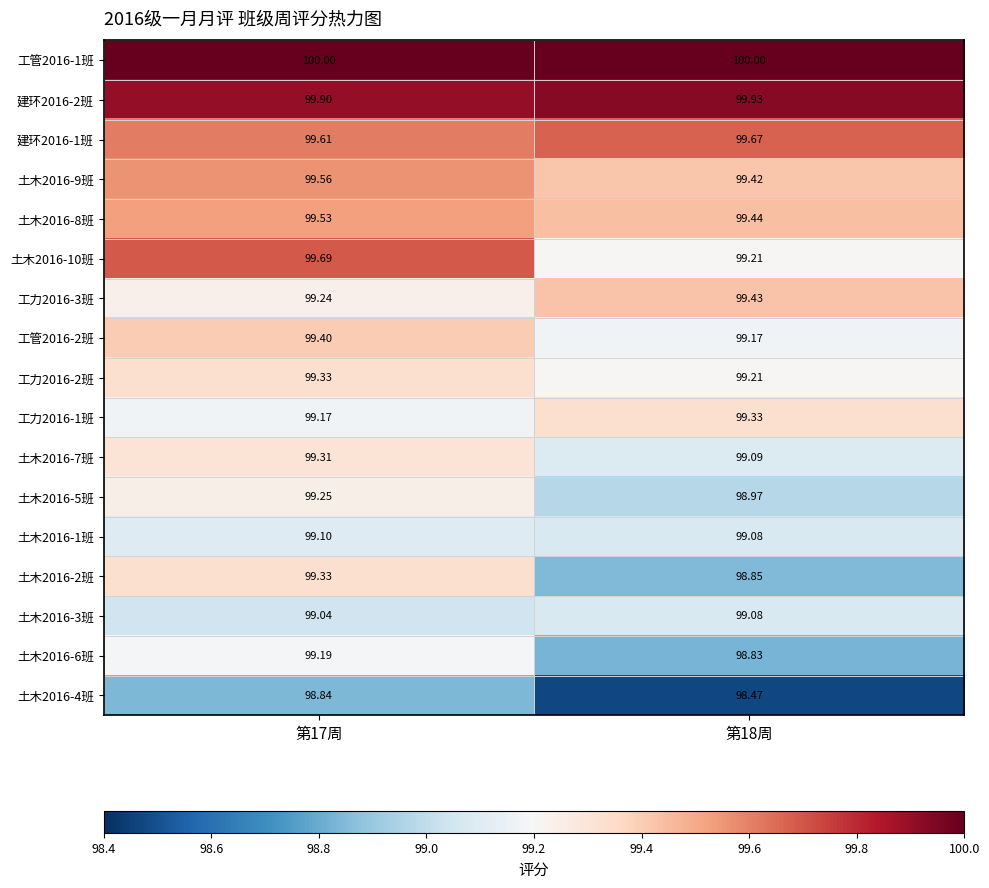

Is the value of 工力2016-2班 at 第18周 greater than the value of 土木2016-6班 at 第18周?

Yes